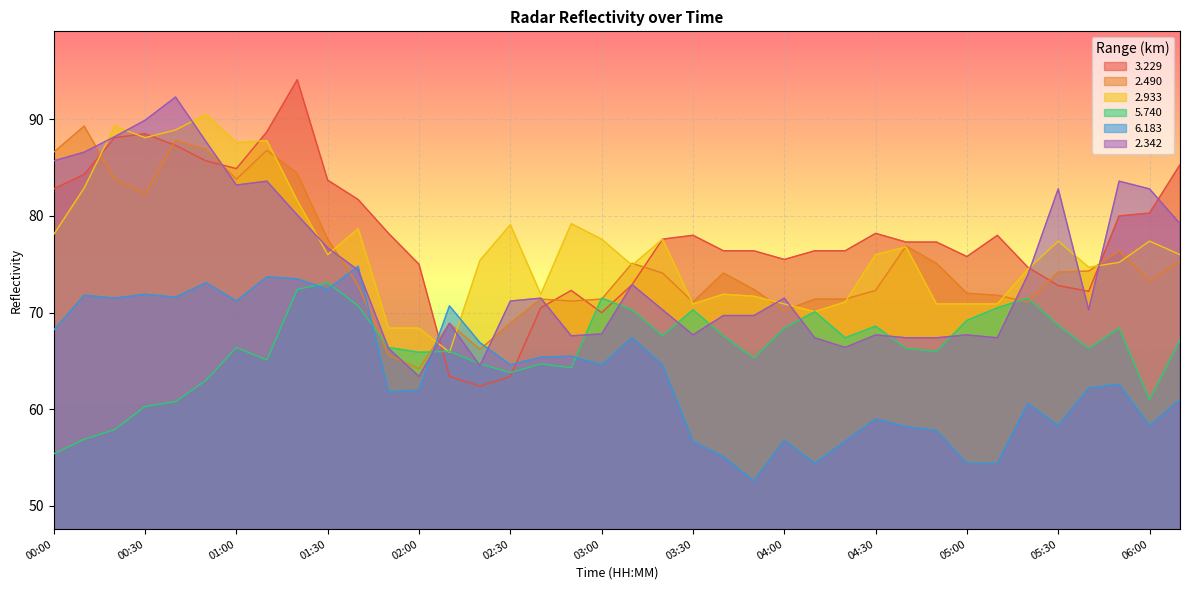

What is the value of the   2.490 point at the 22nd from the left?

71.1